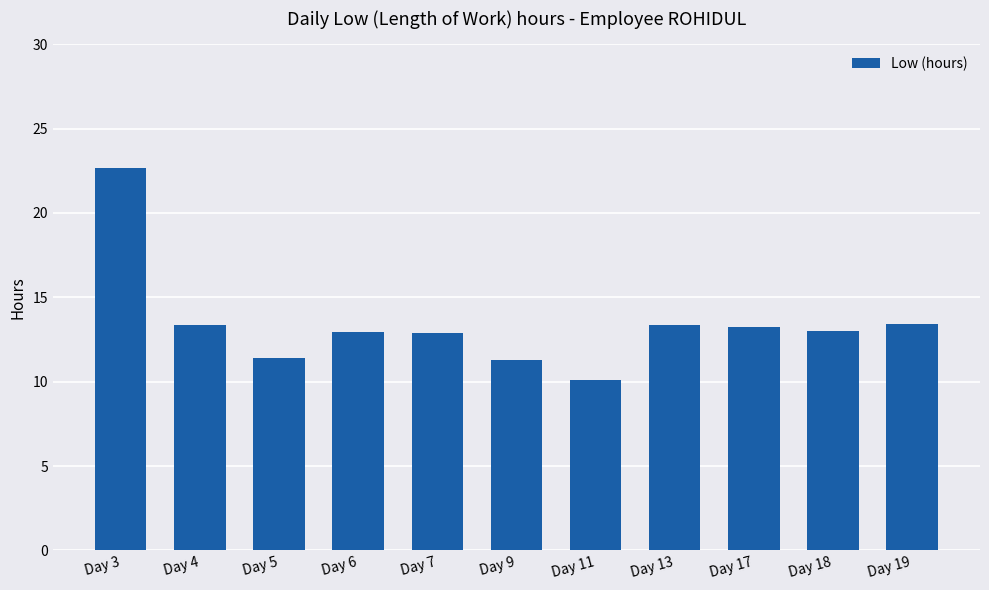

Approximately how many times larger is the value at Day 7 compared to Day 19?

1.0